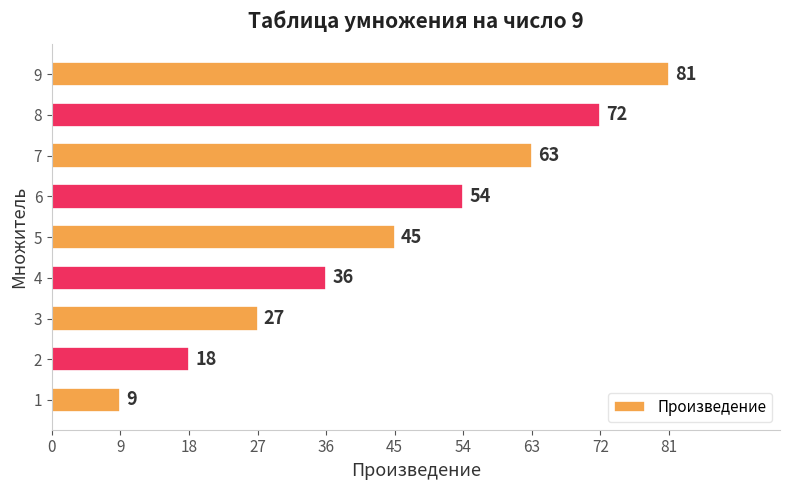

What is the minimum value shown in the chart?

9